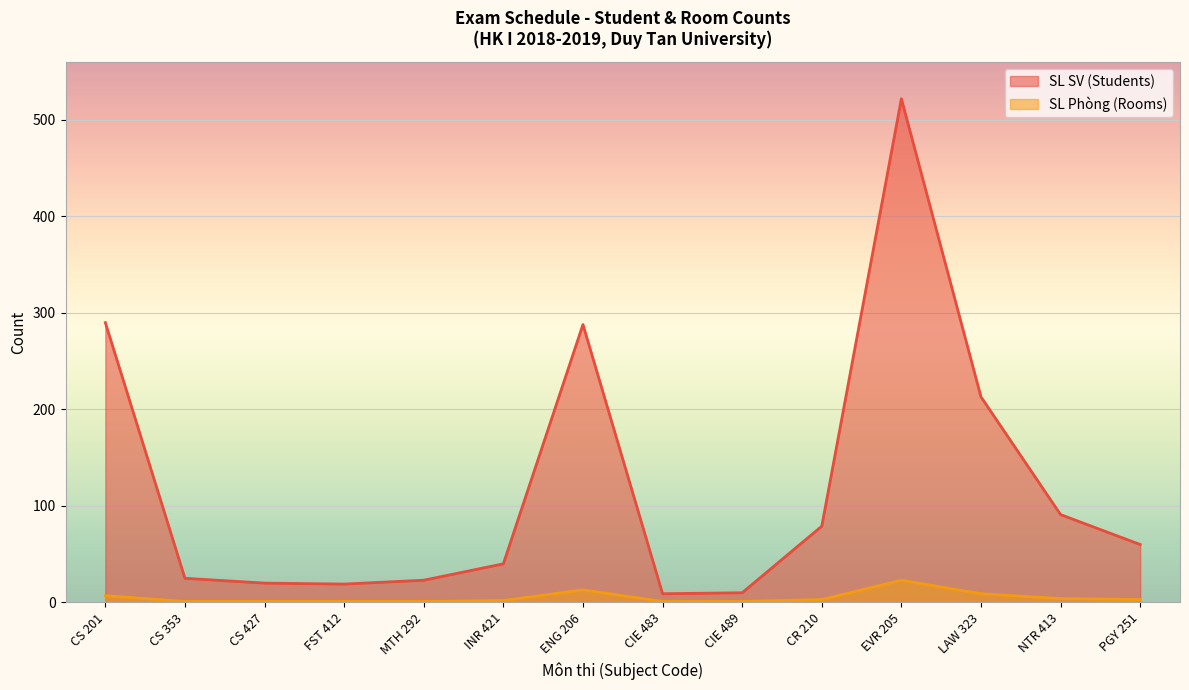

Which series has the largest total across all categories?

SL SV (Students)